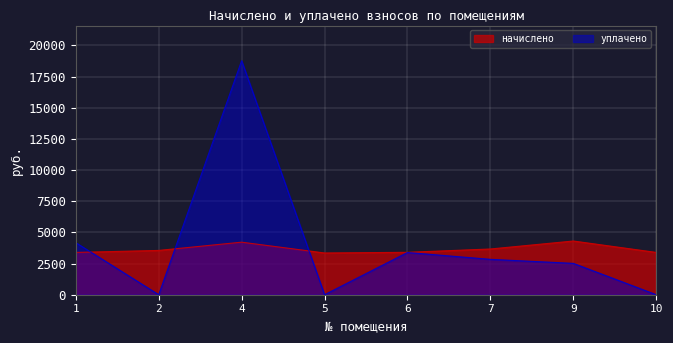

Between 1 and 10, which series saw the biggest shift?

уплачено